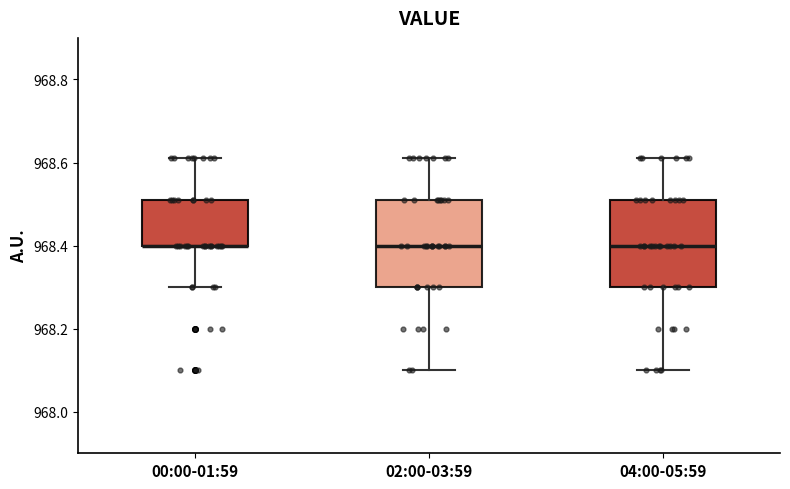

Reading left to right, transcribe this box plot: for each box, give where its median line is, the range the box spans, and where its two whiskers end, as read against the y-axis. The values are not printed on the chart, so give them approximately, as read against the axis.

00:00-01:59: median 968.40 (drawn on the box's lower edge), box 968.40 to 968.52, whiskers 968.30 to 968.62
02:00-03:59: median 968.40, box 968.30 to 968.52, whiskers 968.10 to 968.62
04:00-05:59: median 968.40, box 968.30 to 968.52, whiskers 968.10 to 968.62